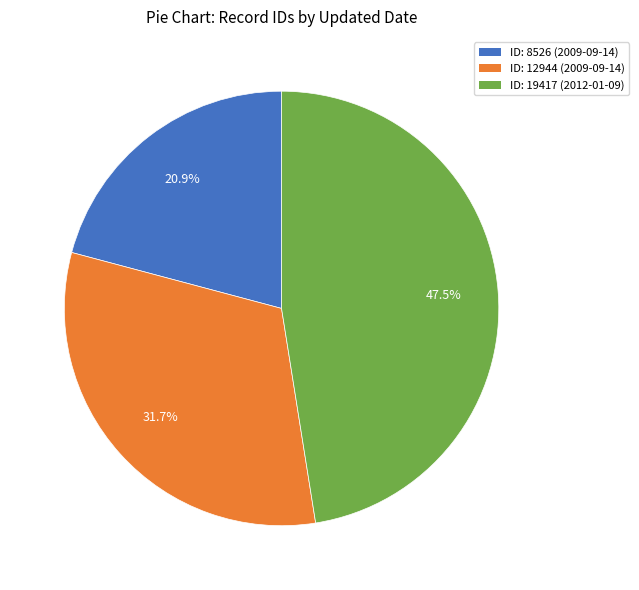

What is the ratio of the value at ID: 8526 (2009-09-14) to the value at ID: 12944 (2009-09-14)?

0.7